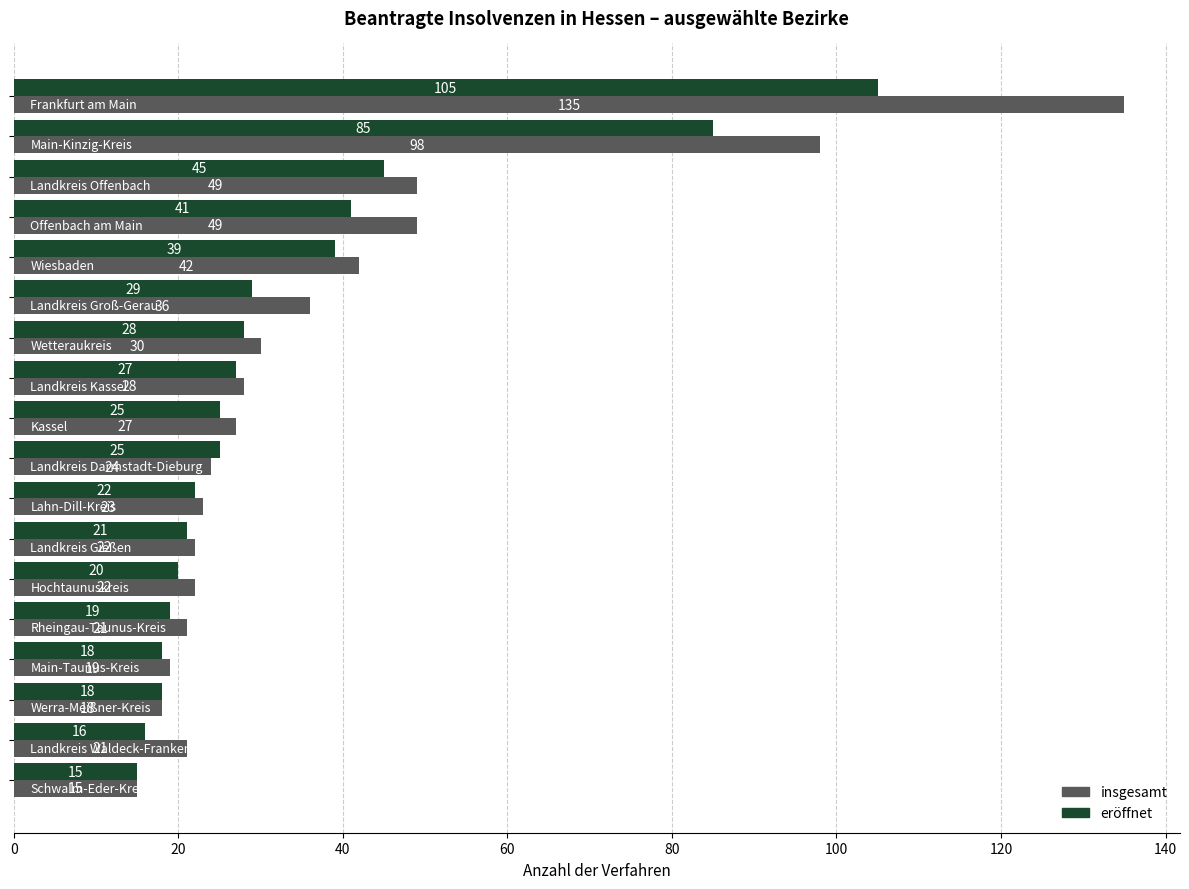

Which series has the widest spread of values?

insgesamt